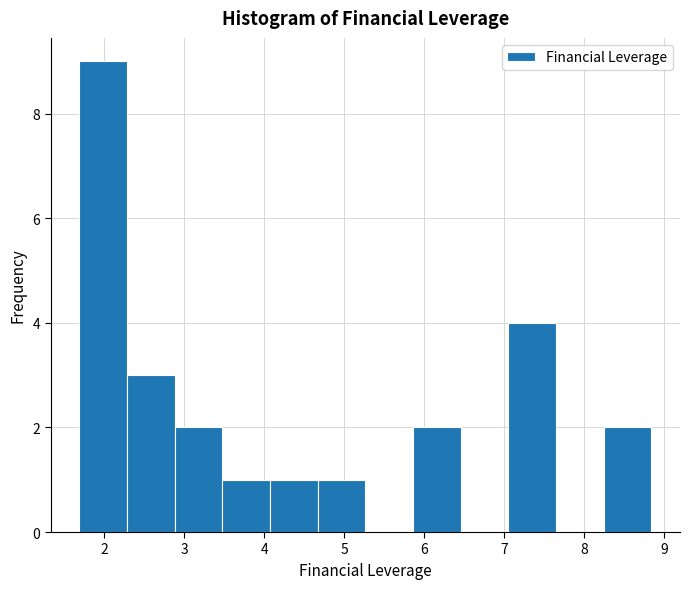

How tall is the bar that spans 3.5 to 4.1 on the x-axis? Neither the bar edges nor the heights are printed on the chart, so give them approximately, as read against the axes.

1